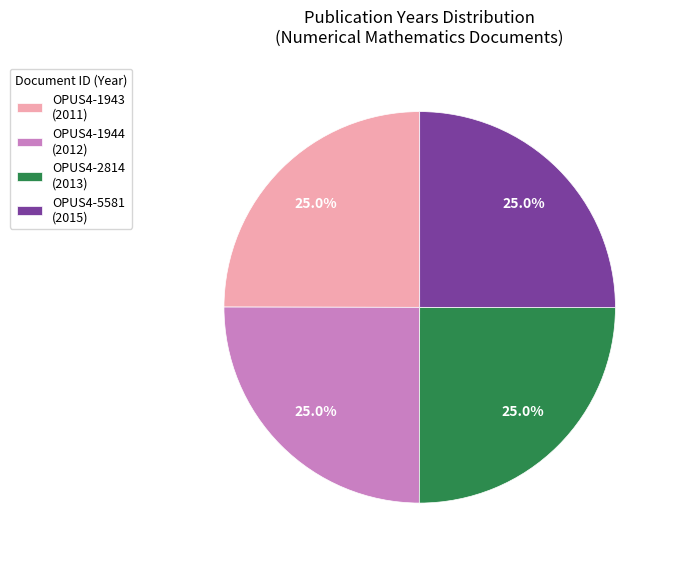

What percentage do OPUS4-2814 and OPUS4-1944 together represent?

50.0%